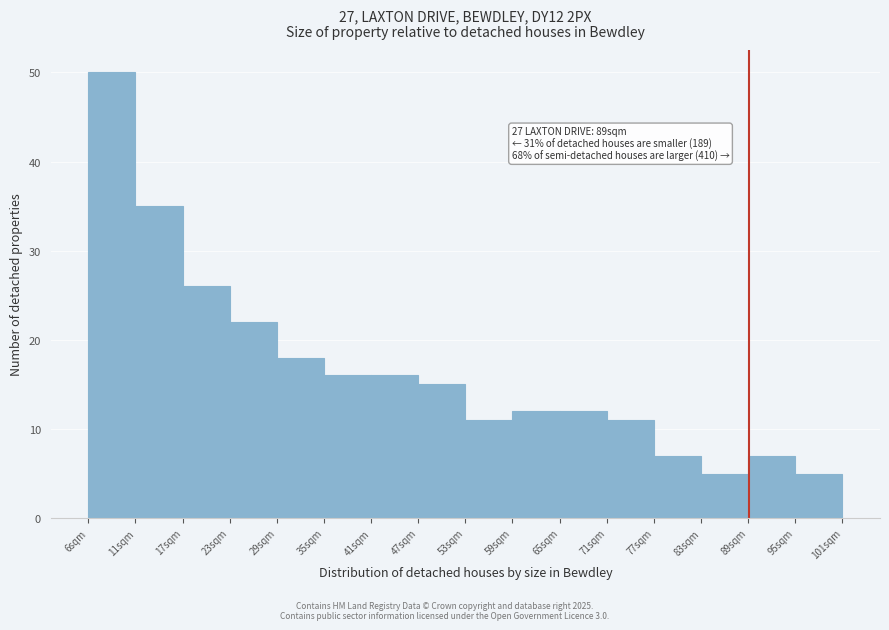

Over which range of the x-axis is the bar tallest?

6 to 11